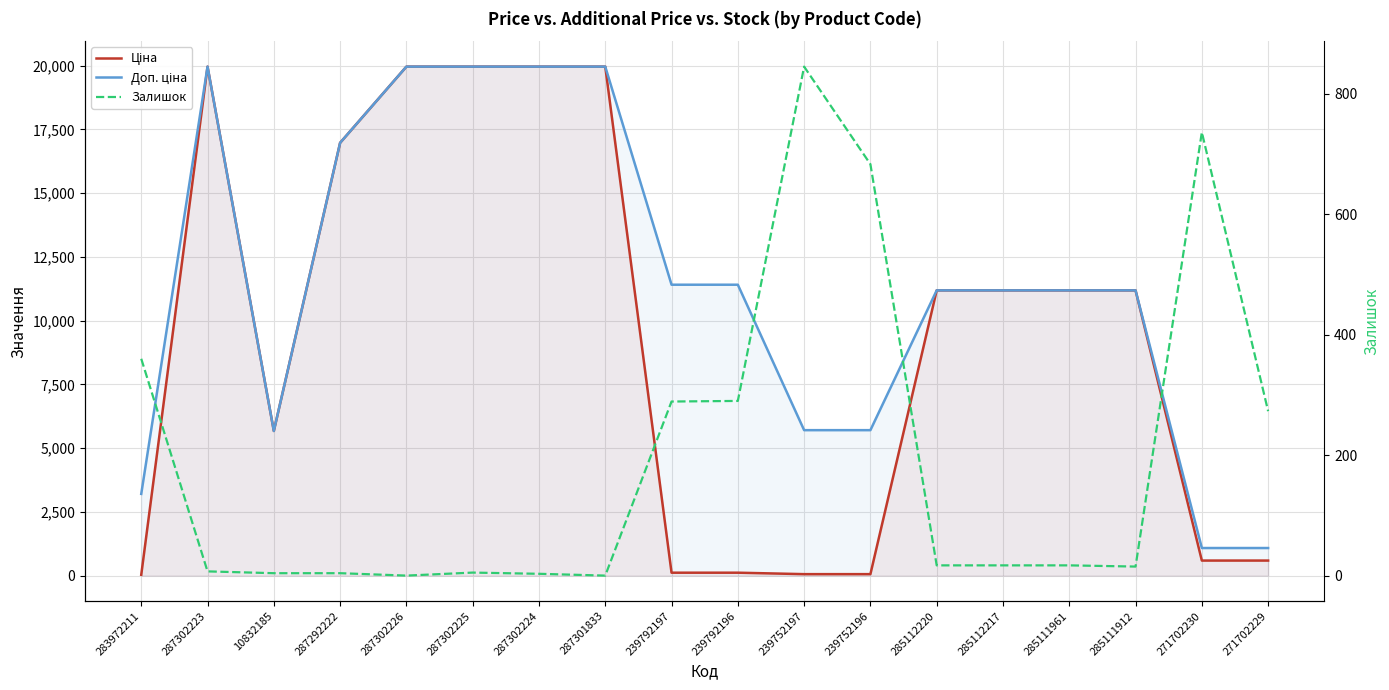

What is the approximate value of Доп. ціна at 287302224?

19964.2